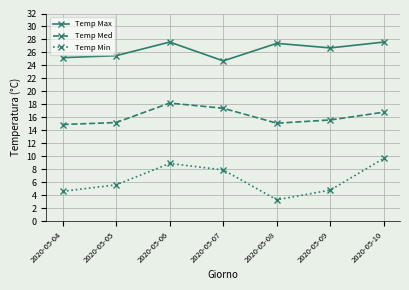

At which label does Temp Max first exceed 26?

2020-05-06